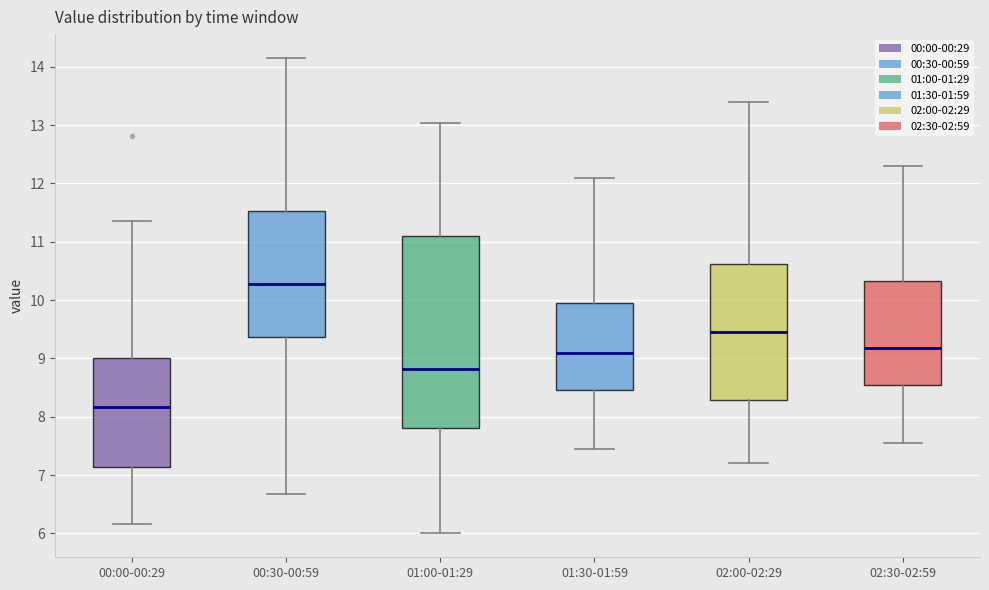

Reading left to right, transcribe this box plot: for each box, give where its median line is, the range the box spans, and where its two whiskers end, as read against the y-axis. The values are not printed on the chart, so give them approximately, as read against the axis.

00:00-00:29: median 8.2, box 7.1 to 9.0, whiskers 6.2 to 11.4
00:30-00:59: median 10.3, box 9.4 to 11.5, whiskers 6.7 to 14.2
01:00-01:29: median 8.8, box 7.8 to 11.1, whiskers 6.0 to 13.0
01:30-01:59: median 9.1, box 8.5 to 10.0, whiskers 7.5 to 12.1
02:00-02:29: median 9.5, box 8.3 to 10.6, whiskers 7.2 to 13.4
02:30-02:59: median 9.2, box 8.6 to 10.3, whiskers 7.6 to 12.3